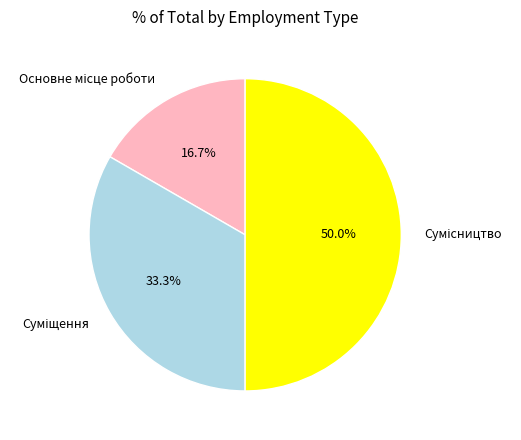

What percentage is the Основне місце роботи slice, to the nearest percent?

17%